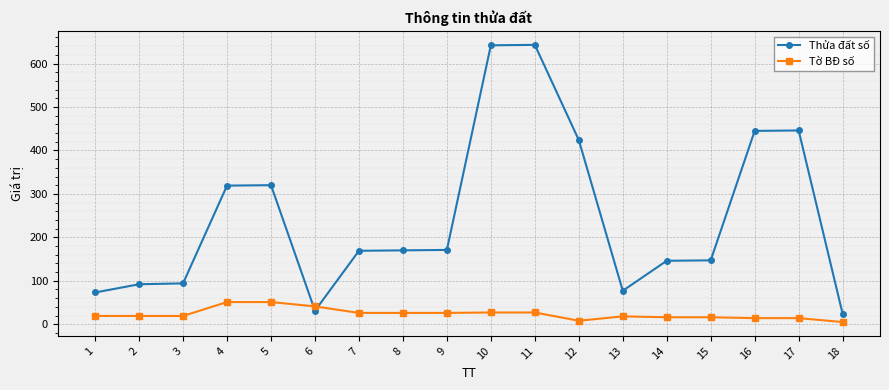

True or false: Tờ BĐ số has more than 0 interior local peaks.

True